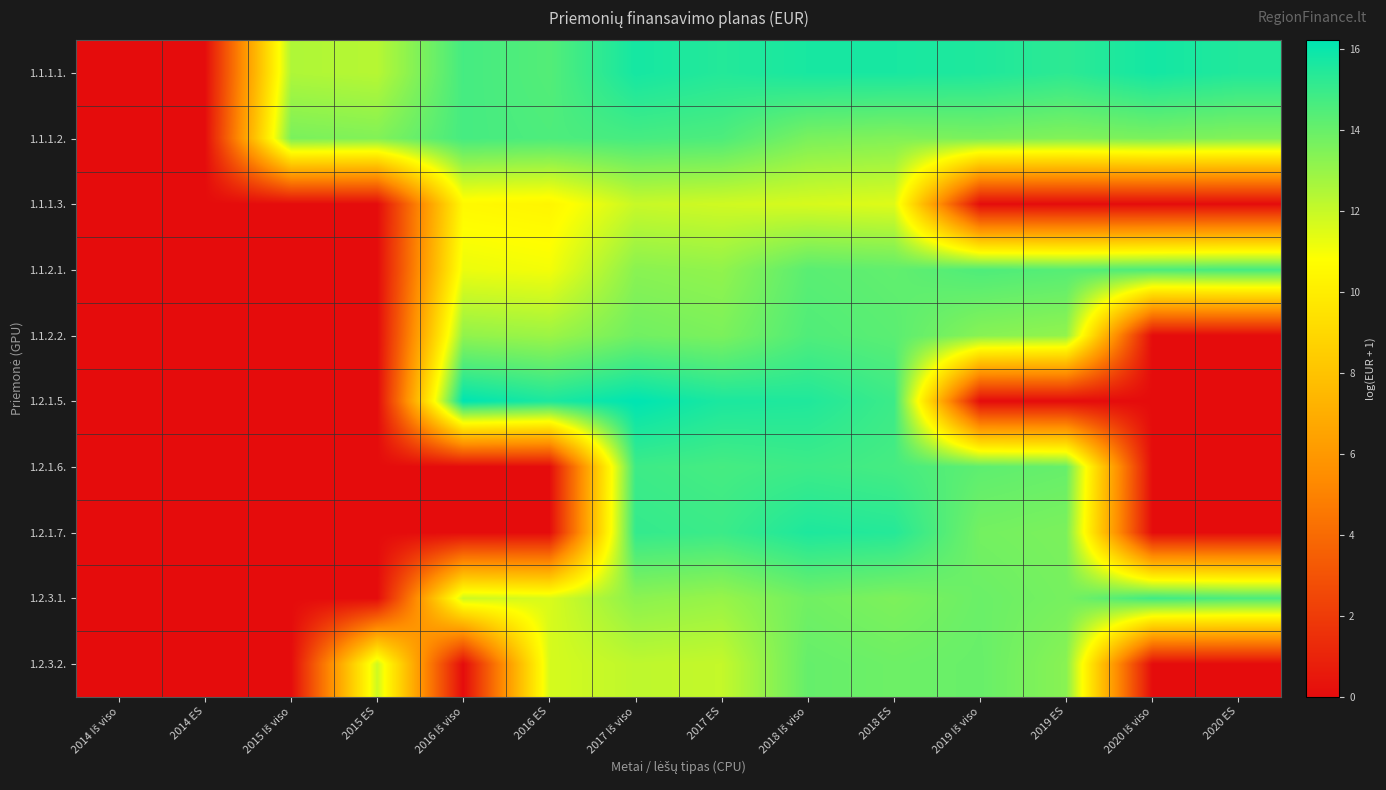

Reading left to right, what are all the values shown in this chart?

1.1.1.1.: 2014 Iš viso=0.0	2014 ES=0.0	2015 Iš viso=12.5	2015 ES=12.4	2016 Iš viso=14.7	2016 ES=14.4	2017 Iš viso=15.7	2017 ES=15.4	2018 Iš viso=15.7	2018 ES=15.7	2019 Iš viso=15.5	2019 ES=15.2	2020 Iš viso=15.8	2020 ES=15.5
1.1.1.2.: 2014 Iš viso=0.0	2014 ES=0.0	2015 Iš viso=13.6	2015 ES=13.5	2016 Iš viso=14.7	2016 ES=14.6	2017 Iš viso=14.7	2017 ES=14.6	2018 Iš viso=13.6	2018 ES=13.5	2019 Iš viso=13.6	2019 ES=13.5	2020 Iš viso=13.6	2020 ES=13.5
1.1.1.3.: 2014 Iš viso=0.0	2014 ES=0.0	2015 Iš viso=0.0	2015 ES=0.0	2016 Iš viso=10.5	2016 ES=10.4	2017 Iš viso=12.0	2017 ES=11.8	2018 Iš viso=11.7	2018 ES=11.5	2019 Iš viso=0.0	2019 ES=0.0	2020 Iš viso=0.0	2020 ES=0.0
1.1.2.1.: 2014 Iš viso=0.0	2014 ES=0.0	2015 Iš viso=0.0	2015 ES=0.0	2016 Iš viso=11.2	2016 ES=11.0	2017 Iš viso=13.3	2017 ES=13.1	2018 Iš viso=14.3	2018 ES=14.1	2019 Iš viso=14.5	2019 ES=14.4	2020 Iš viso=14.6	2020 ES=14.8
1.1.2.2.: 2014 Iš viso=0.0	2014 ES=0.0	2015 Iš viso=0.0	2015 ES=0.0	2016 Iš viso=13.1	2016 ES=12.9	2017 Iš viso=13.8	2017 ES=13.6	2018 Iš viso=14.5	2018 ES=14.3	2019 Iš viso=13.3	2019 ES=13.1	2020 Iš viso=0.0	2020 ES=0.0
1.2.1.5.: 2014 Iš viso=0.0	2014 ES=0.0	2015 Iš viso=0.0	2015 ES=0.0	2016 Iš viso=16.2	2016 ES=15.6	2017 Iš viso=16.2	2017 ES=15.6	2018 Iš viso=15.5	2018 ES=14.9	2019 Iš viso=0.0	2019 ES=0.0	2020 Iš viso=0.0	2020 ES=0.0
1.2.1.6.: 2014 Iš viso=0.0	2014 ES=0.0	2015 Iš viso=0.0	2015 ES=0.0	2016 Iš viso=0.0	2016 ES=0.0	2017 Iš viso=14.9	2017 ES=14.7	2018 Iš viso=14.9	2018 ES=14.7	2019 Iš viso=14.2	2019 ES=14.0	2020 Iš viso=0.0	2020 ES=0.0
1.2.1.7.: 2014 Iš viso=0.0	2014 ES=0.0	2015 Iš viso=0.0	2015 ES=0.0	2016 Iš viso=0.0	2016 ES=0.0	2017 Iš viso=15.1	2017 ES=14.9	2018 Iš viso=15.6	2018 ES=15.4	2019 Iš viso=13.8	2019 ES=13.6	2020 Iš viso=0.0	2020 ES=0.0
1.2.3.1.: 2014 Iš viso=0.0	2014 ES=0.0	2015 Iš viso=0.0	2015 ES=0.0	2016 Iš viso=11.9	2016 ES=11.6	2017 Iš viso=13.3	2017 ES=13.0	2018 Iš viso=13.8	2018 ES=13.6	2019 Iš viso=13.9	2019 ES=13.7	2020 Iš viso=14.9	2020 ES=14.6
1.2.3.2.: 2014 Iš viso=0.0	2014 ES=0.0	2015 Iš viso=0.0	2015 ES=11.9	2016 Iš viso=0.0	2016 ES=11.7	2017 Iš viso=12.2	2017 ES=12.1	2018 Iš viso=14.1	2018 ES=13.9	2019 Iš viso=14.0	2019 ES=13.3	2020 Iš viso=0.0	2020 ES=0.0